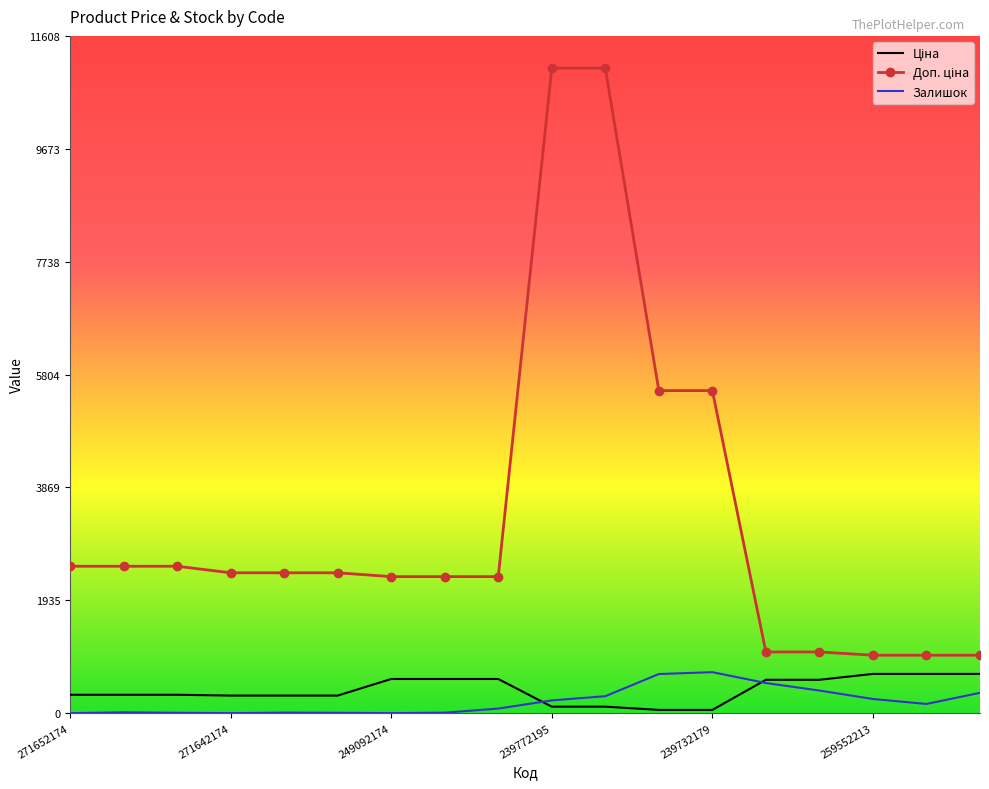

What is the maximum value shown in the chart?

11055.0